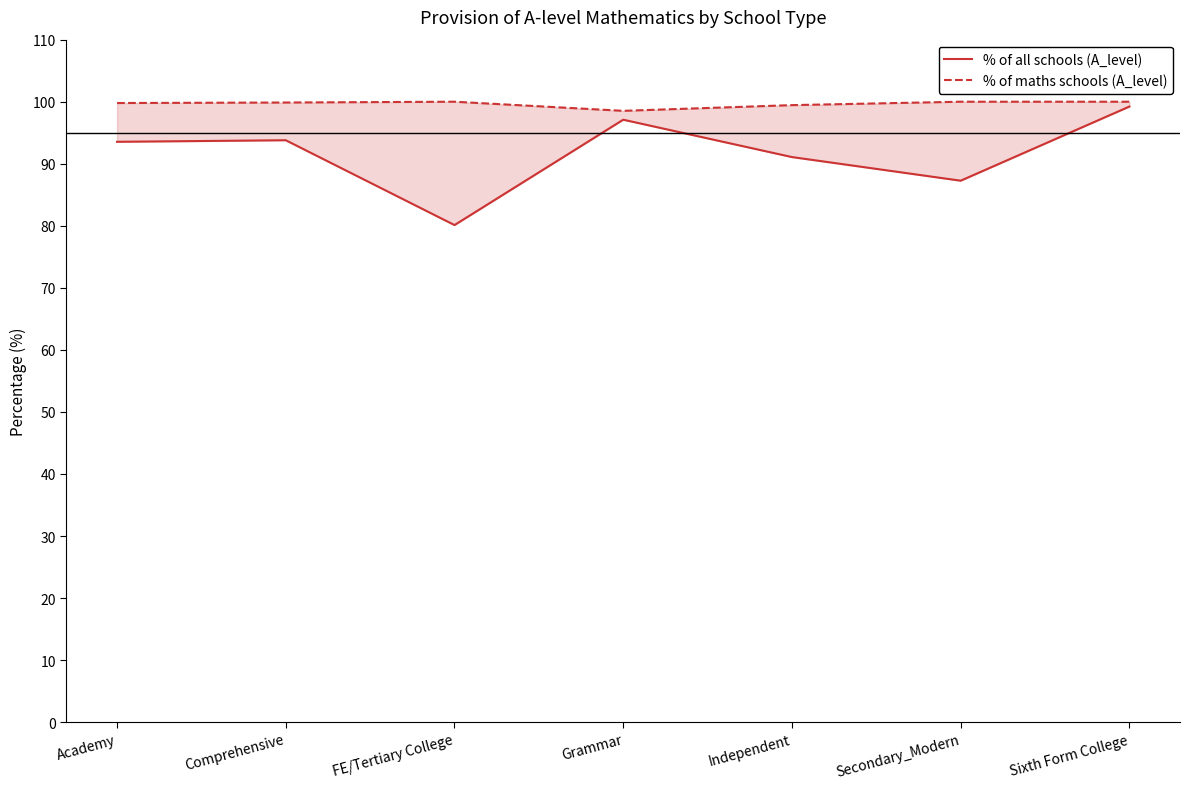

Where does the % of maths schools (A_level) series first go above 99?

Academy